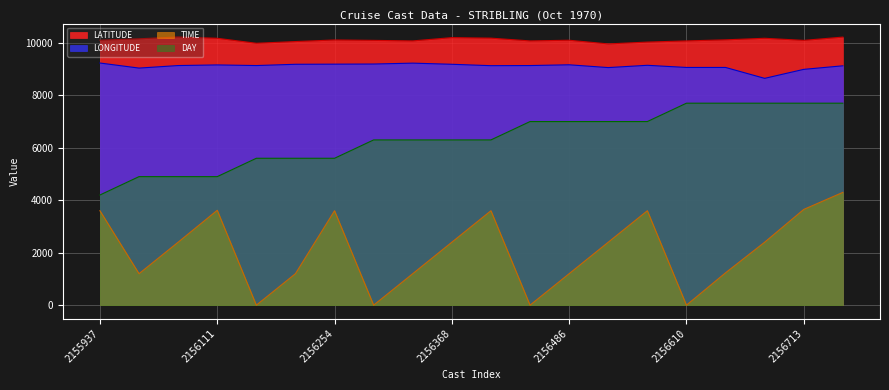

What is the sum of all LONGITUDE values?

182192.5